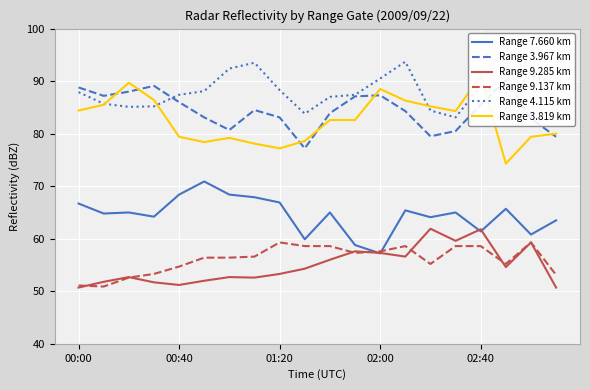

Which series has the widest spread of values?

Range 3.819 km